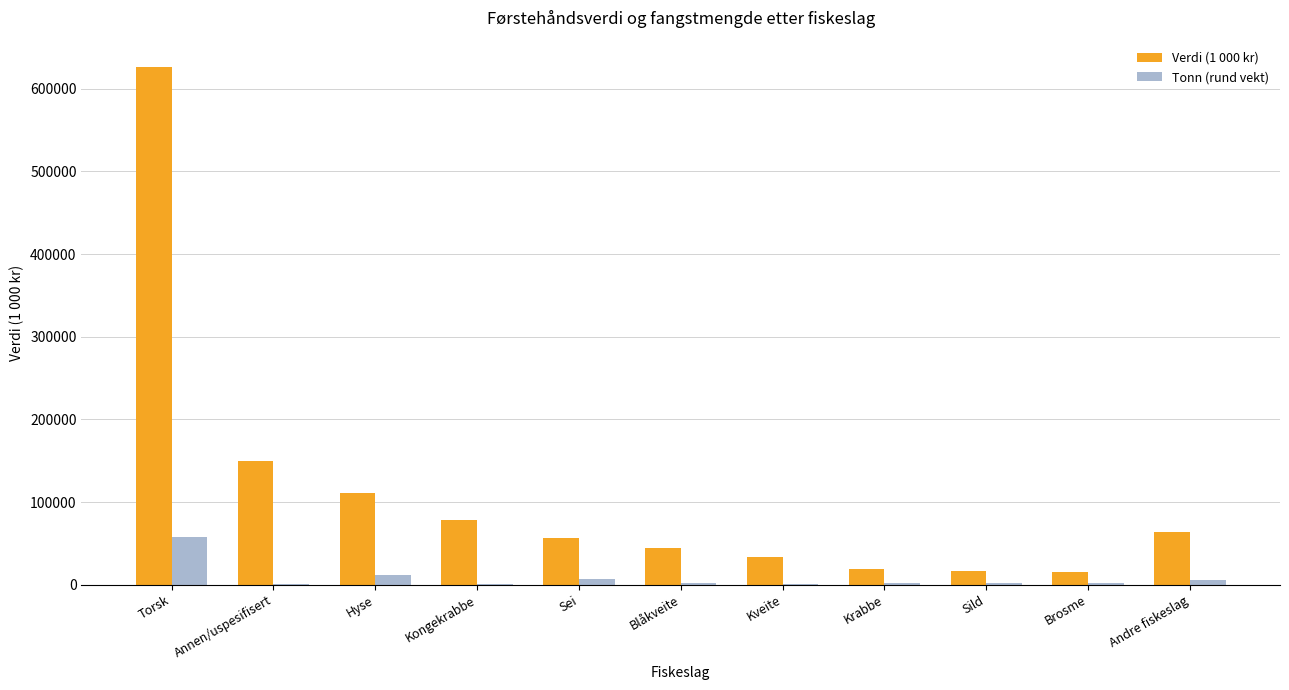

What is the sum of all Tonn (rund vekt) values?

92652